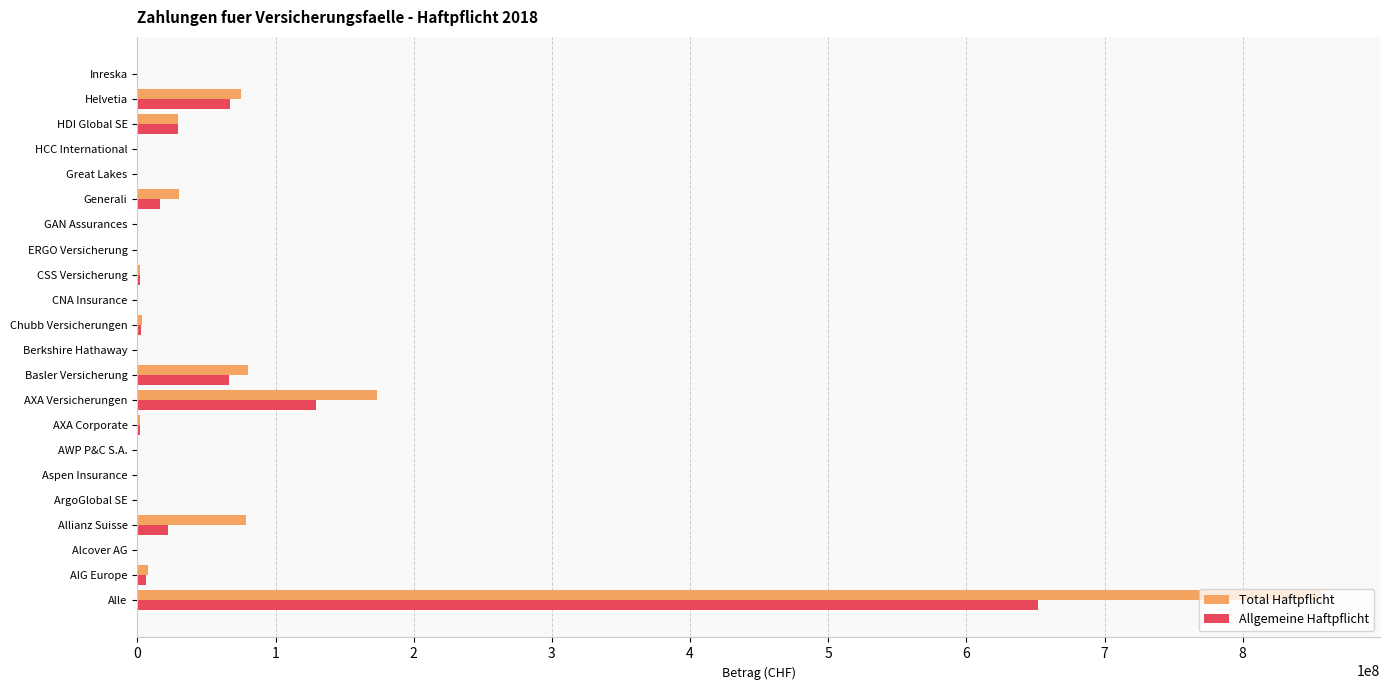

Where is Allgemeine Haftpflicht nearest to the value 325918736?

AXA Versicherungen